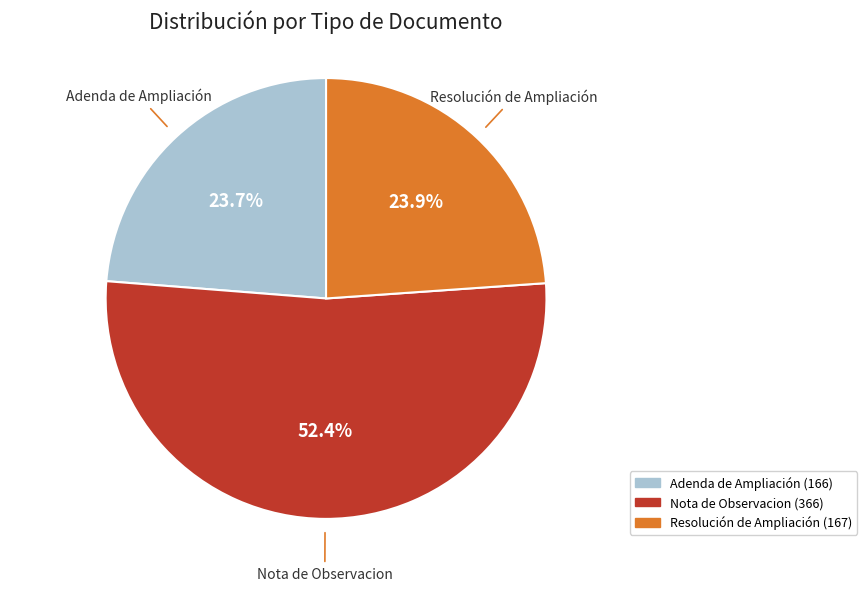

To the nearest percent, what is the difference between the largest and smallest slice percentages?

29%